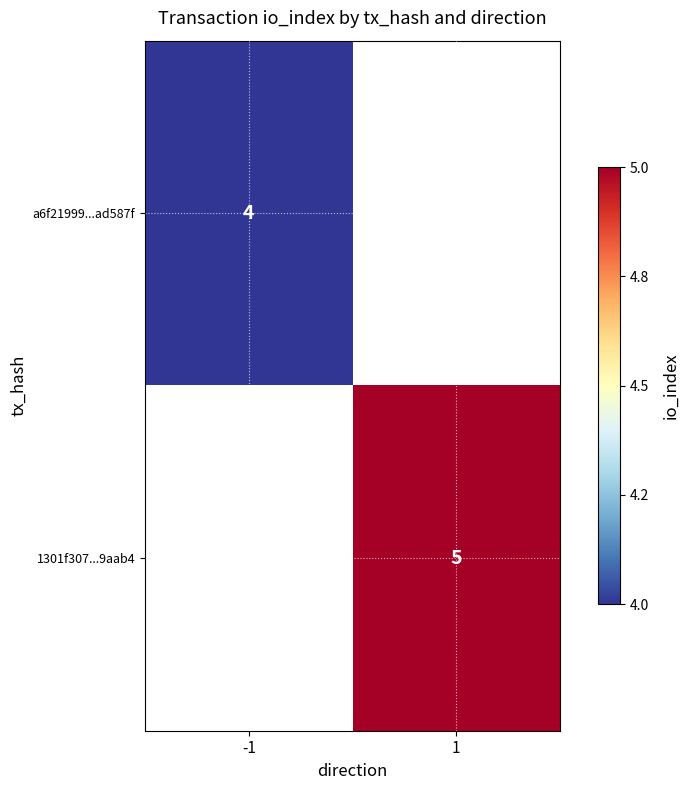

True or false: 1301f307...9aab4 has a value of 5 at 1.

True